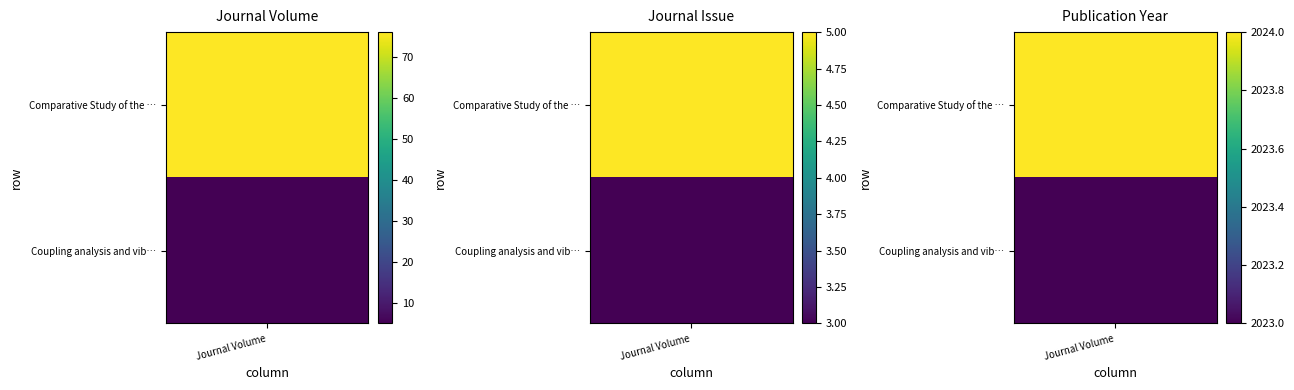

The Publication Year series shows 1235 at 1. True or false?

False